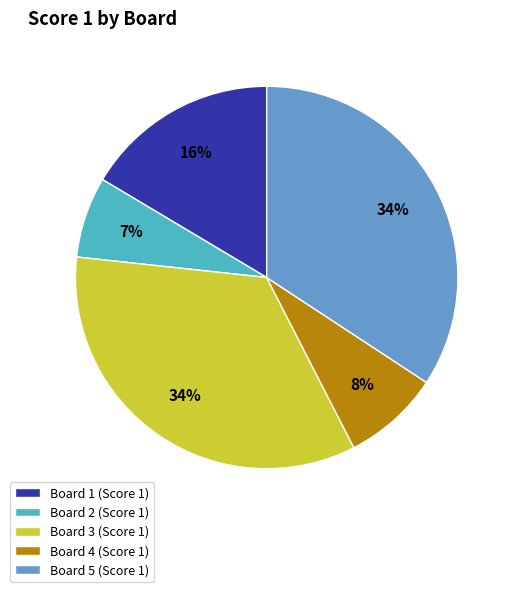

What is the smallest slice in the pie chart?

Board 2